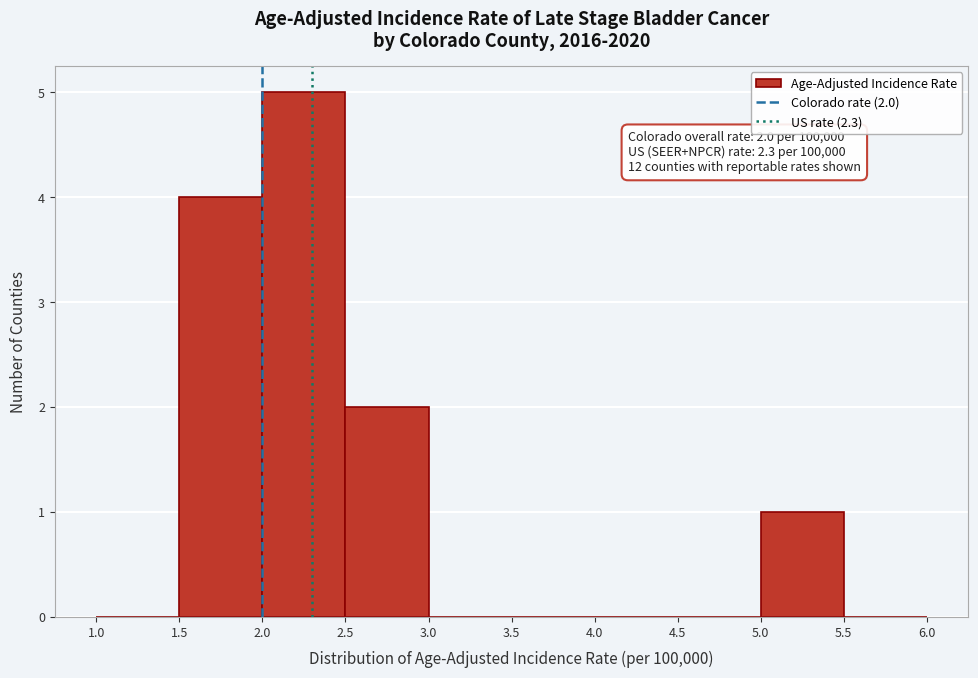

Over which range of the x-axis is the bar tallest?

2.0 to 2.5